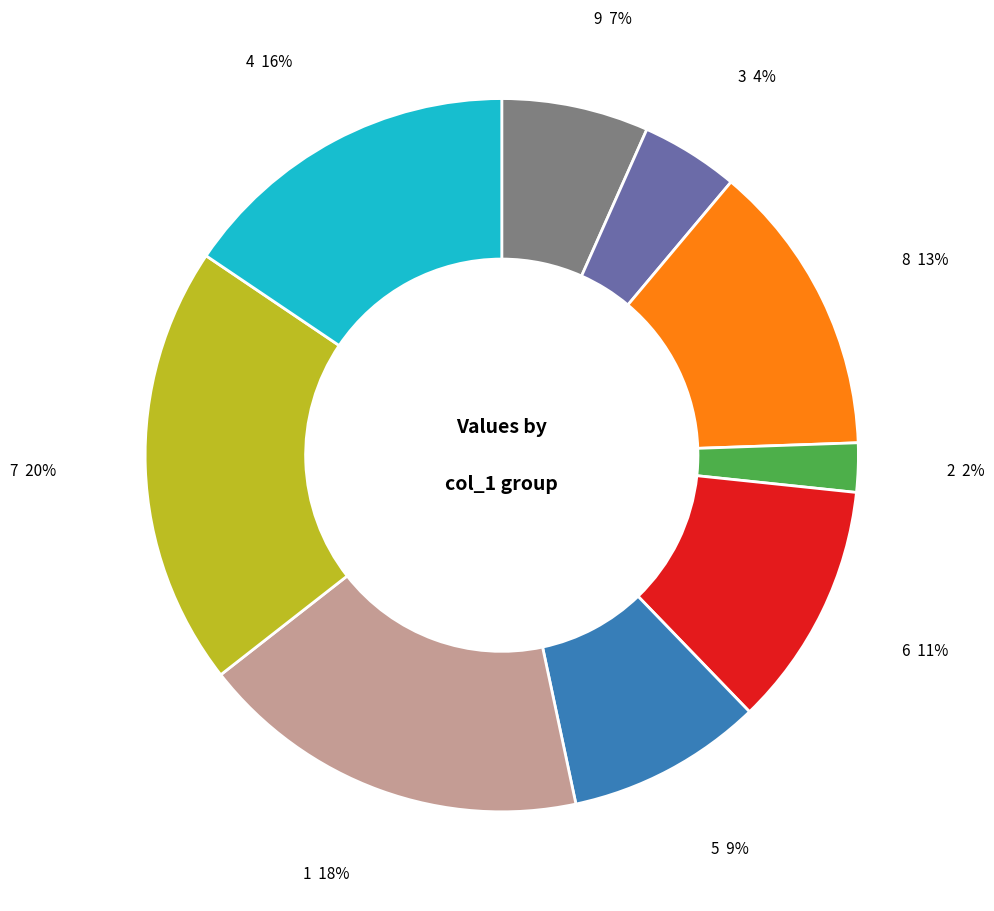

Rank the categories by value from highest to lowest.

7, 1, 4, 8, 6, 5, 9, 3, 2